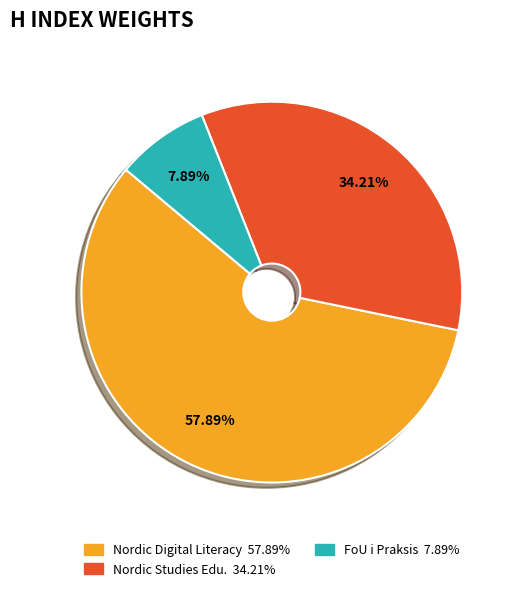

Is there any slice that represents more than half of the pie?

Yes